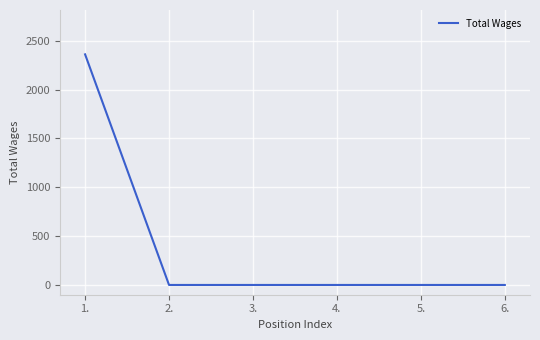

What is the maximum value shown in the chart?

2361